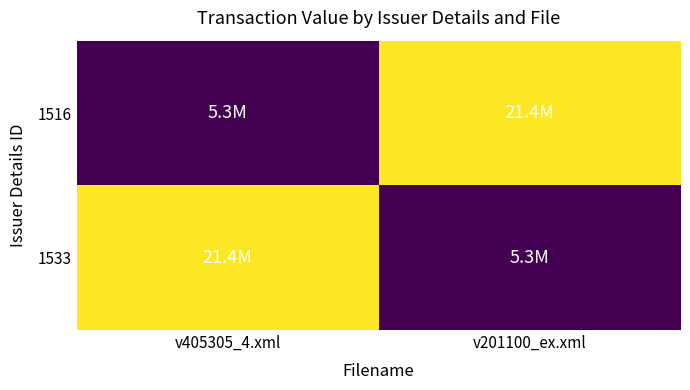

Rank the series at v405305_4.xml from highest to lowest value.

1533, 1516